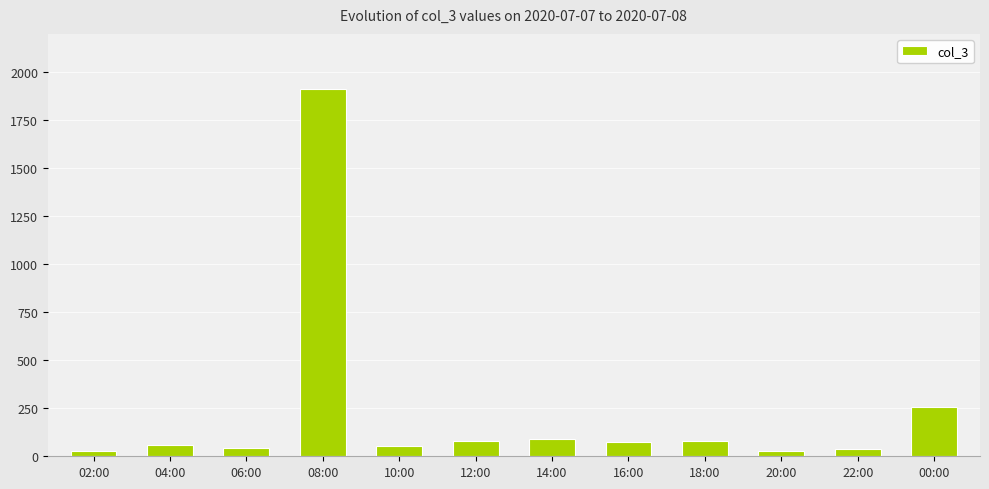

What is the label of the 11th bar from the left?

22:00